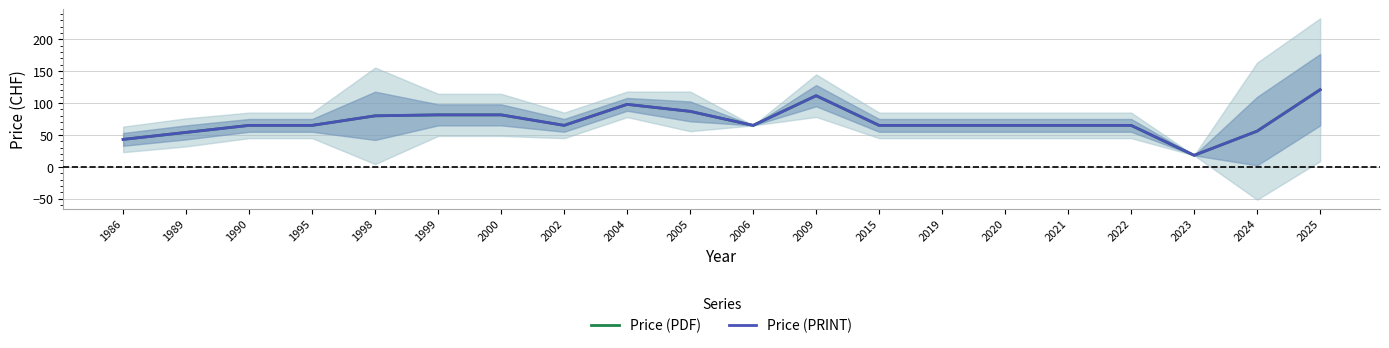

Is the value of Price (PRINT) at 2024 greater than the value of Price (PDF) at 2002?

No